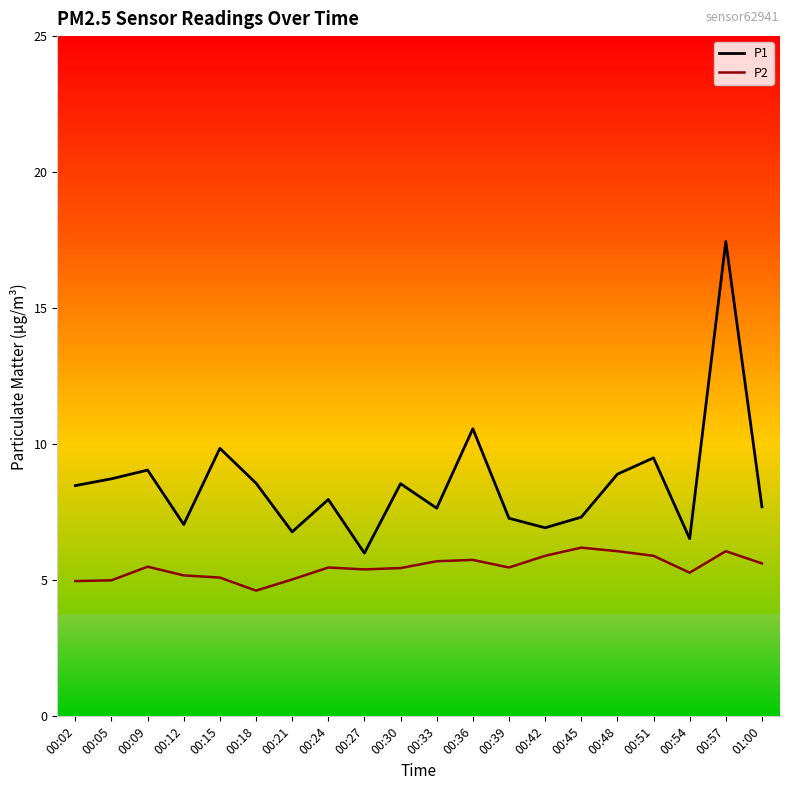

Is the value of P1 at 01:00 greater than the value of P2 at 00:30?

Yes